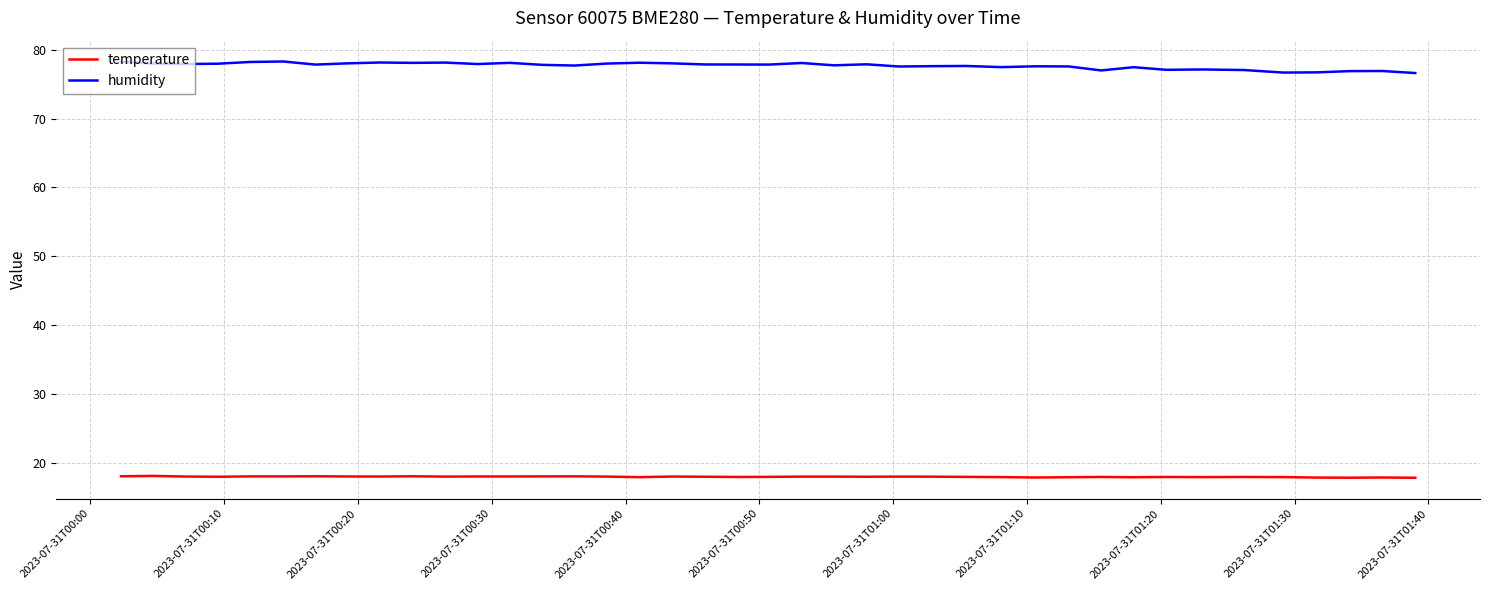

Which series has the largest total across all categories?

humidity